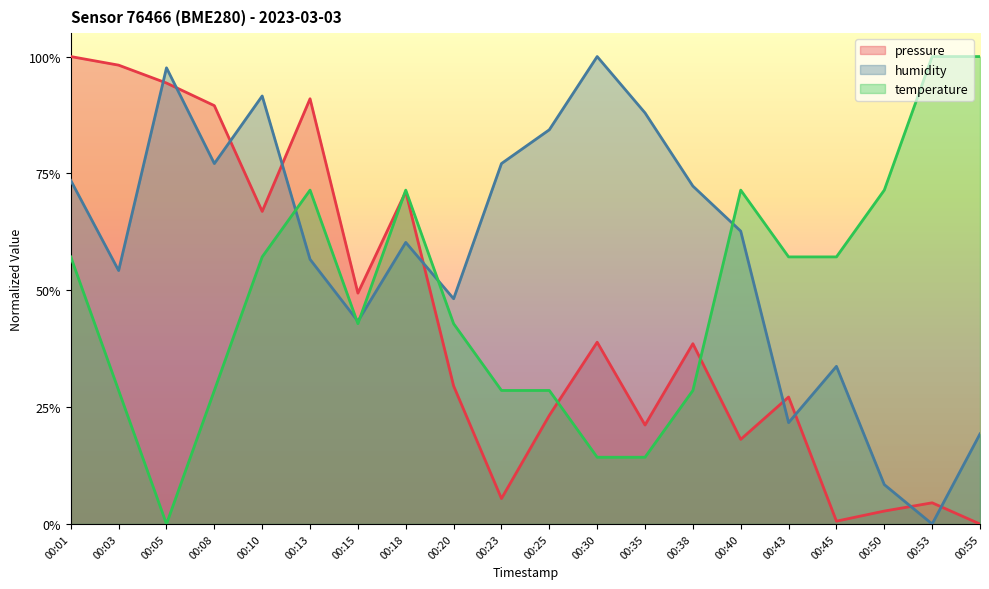

True or false: temperature has a value of 0.6 at 00:10.

True